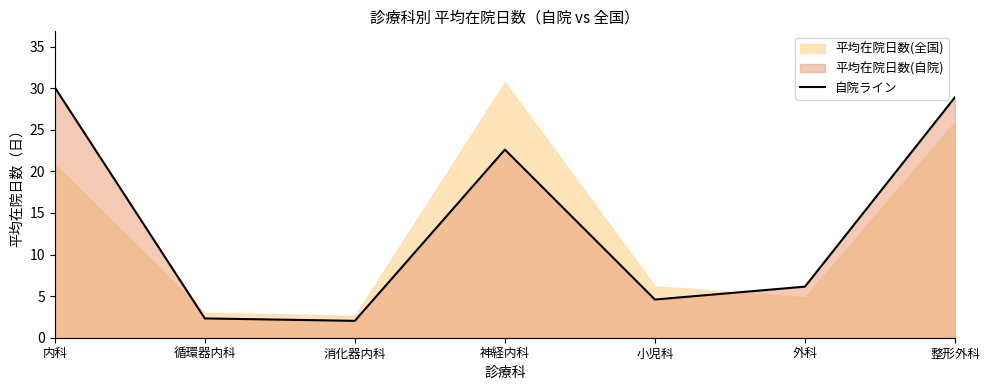

What is the difference between the maximum and second lowest values?

27.8